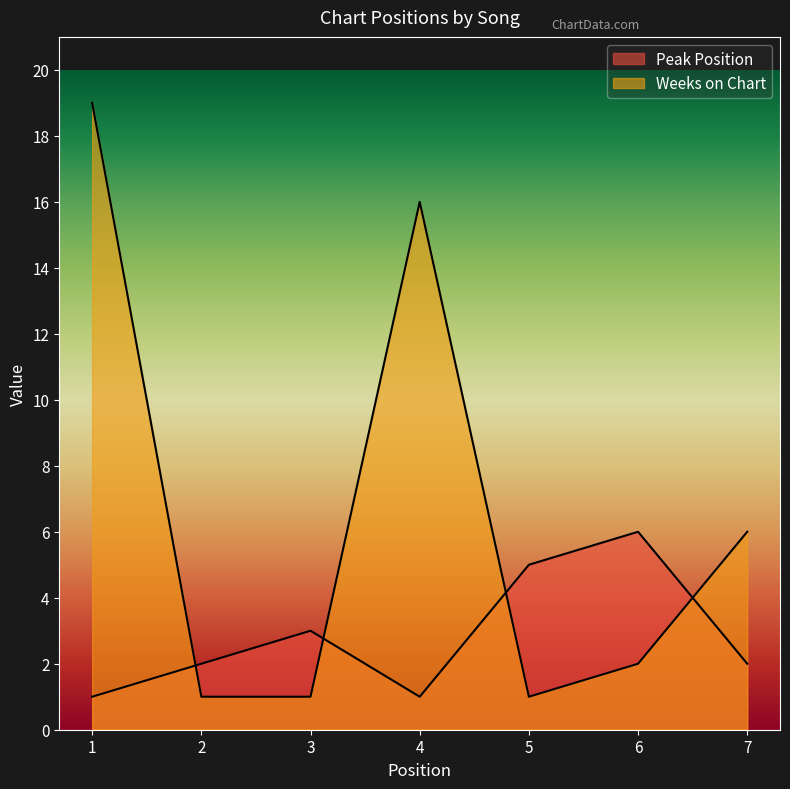

The value of Weeks on Chart at 3 is 0. True or false?

False